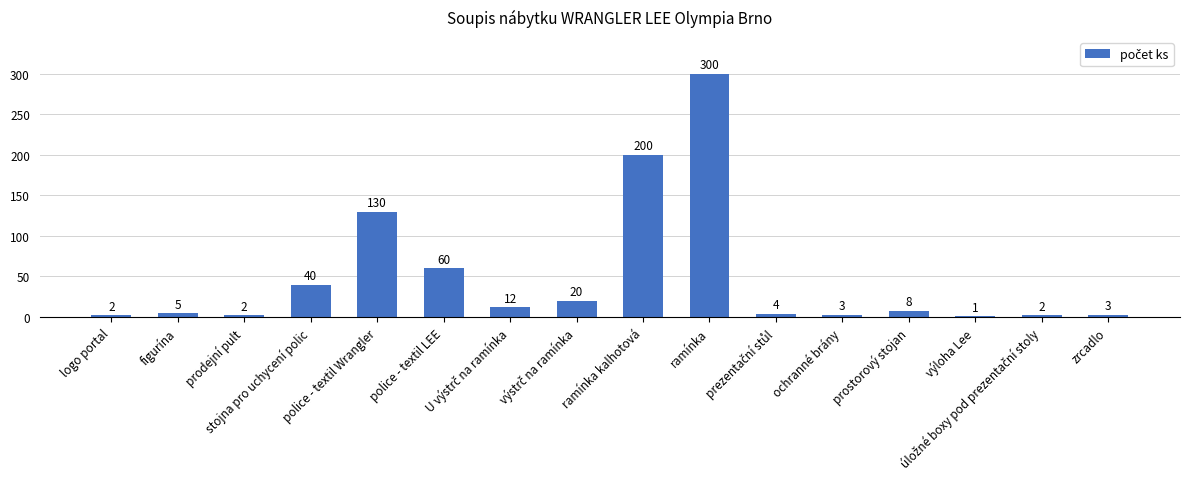

What is the maximum value shown in the chart?

300